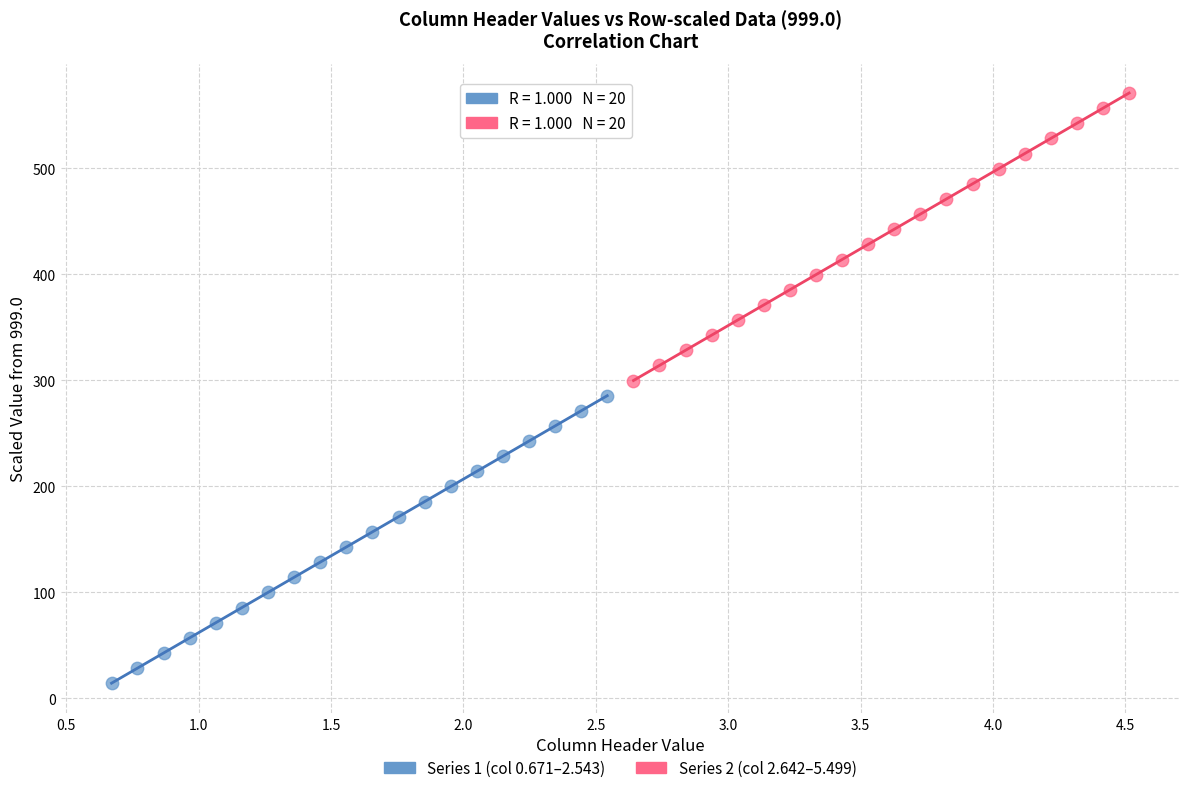

Which series contains the highest Y value?

Series 2 (col 2.642–5.499)